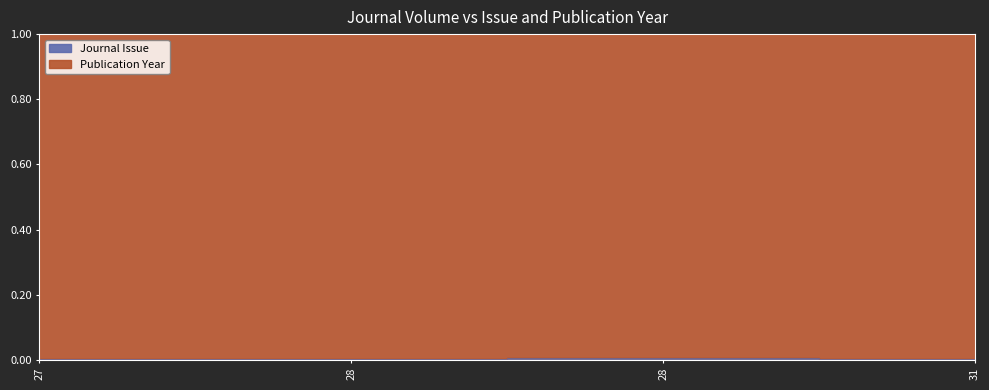

Reading left to right, list all the values displayed in this chart.

27=0.0	28=0.0	28=0.0	31=0.0